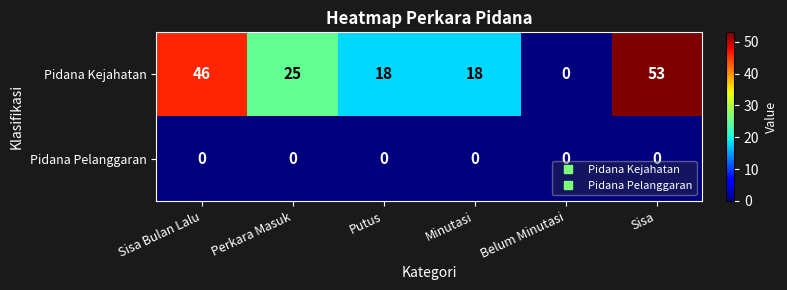

How many distinct data groups are displayed?

2